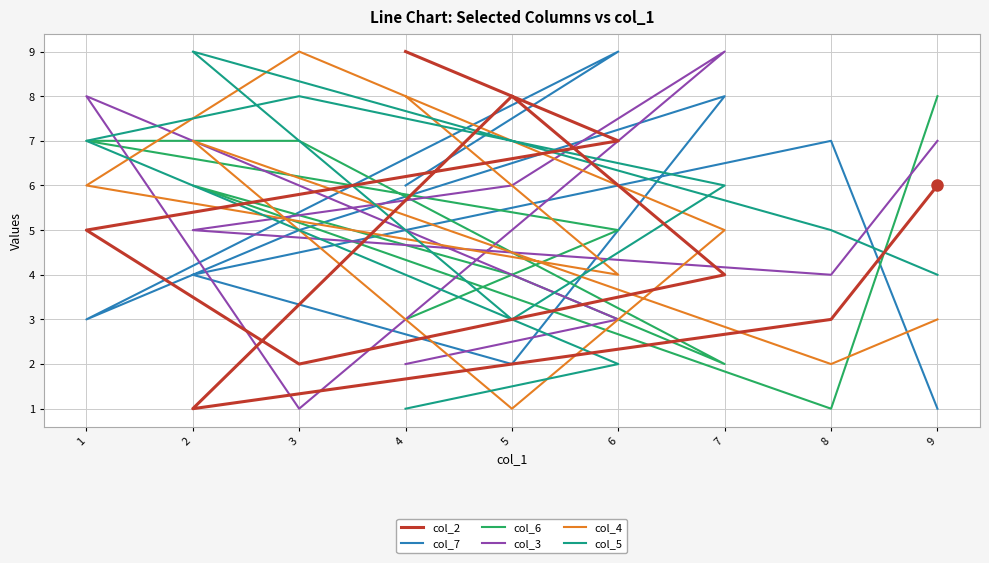

Between 6 and 9, which is larger?

6